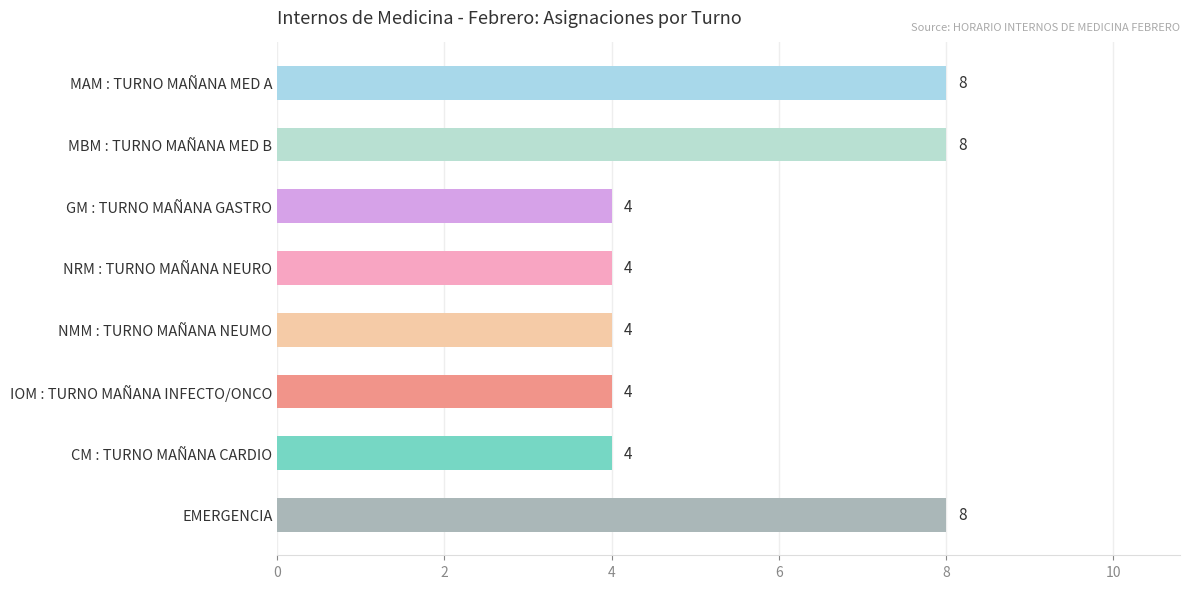

What position from the bottom is EMERGENCIA?

1